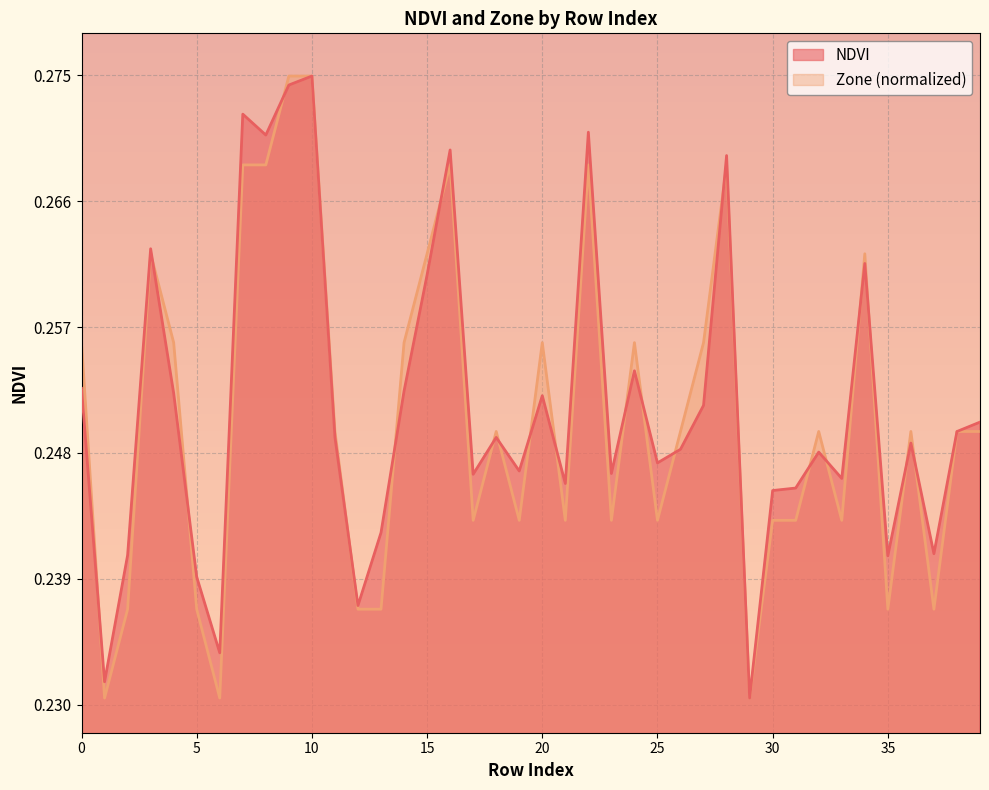

Between which two adjacent categories do Zone and NDVI first intersect?

0 and 1